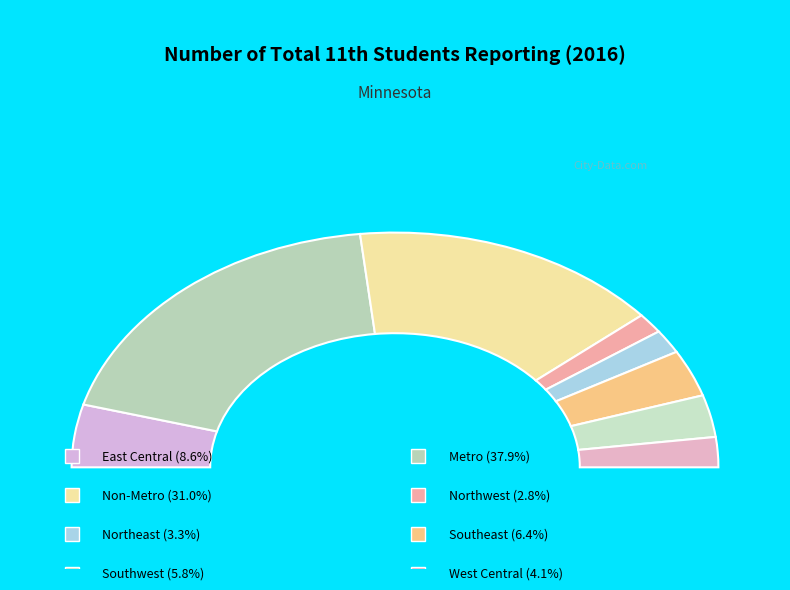

Combined, do Northwest and Metro account for over 50%?

No